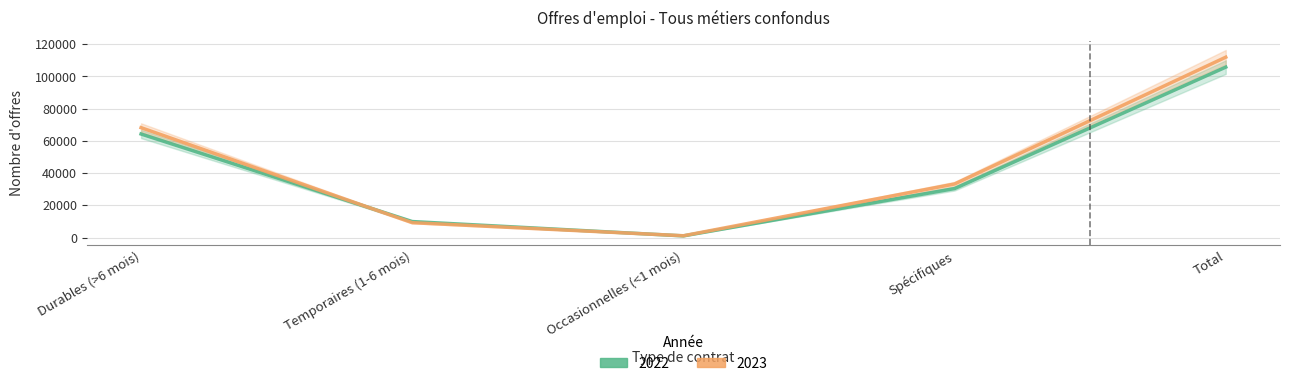

At how many categories does at least one series exceed 17377?

3